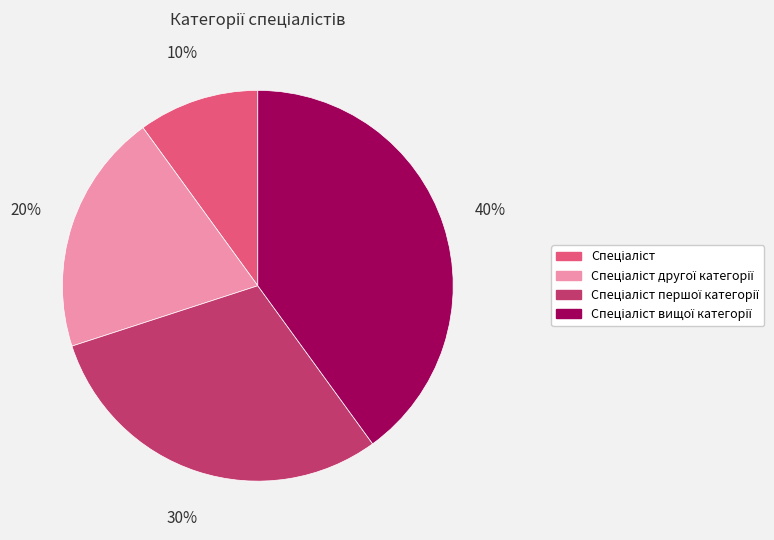

To the nearest percent, what is the difference between the largest and smallest slice percentages?

30%